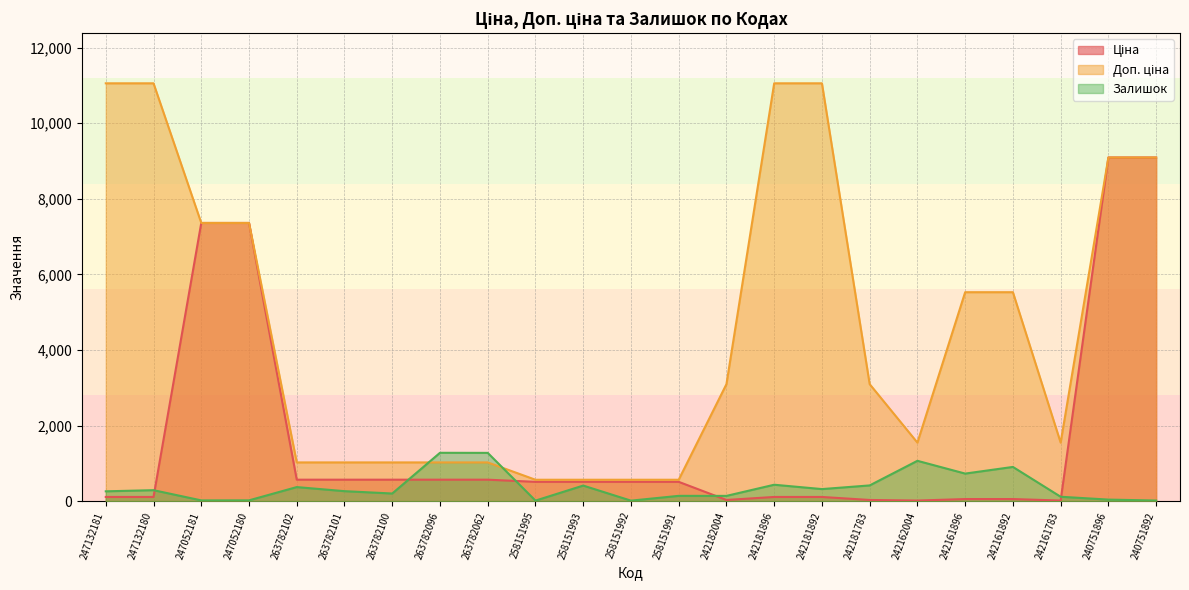

Reading left to right, list all the values displayed in this chart.

Ціна: 110.5	110.5	7360.2	7360.2	567.7	567.7	567.7	567.7	567.7	510.5	510.5	510.5	510.5	30.9	110.5	110.5	30.9	15.5	55.3	55.3	15.5	9092.0	9092.0
Доп. ціна: 11055.0	11055.0	7360.2	7360.2	1024.5	1024.5	1024.5	1024.5	1024.5	566.0	566.0	566.0	566.0	3095.0	11055.0	11055.0	3095.0	1548.0	5528.0	5528.0	1548.0	9092.0	9092.0
Залишок: 260.0	290.0	20.0	21.0	372.0	264.0	202.0	1279.0	1277.0	14.0	412.0	13.0	140.0	139.0	434.0	319.0	416.0	1067.0	729.0	905.0	116.0	41.0	16.0